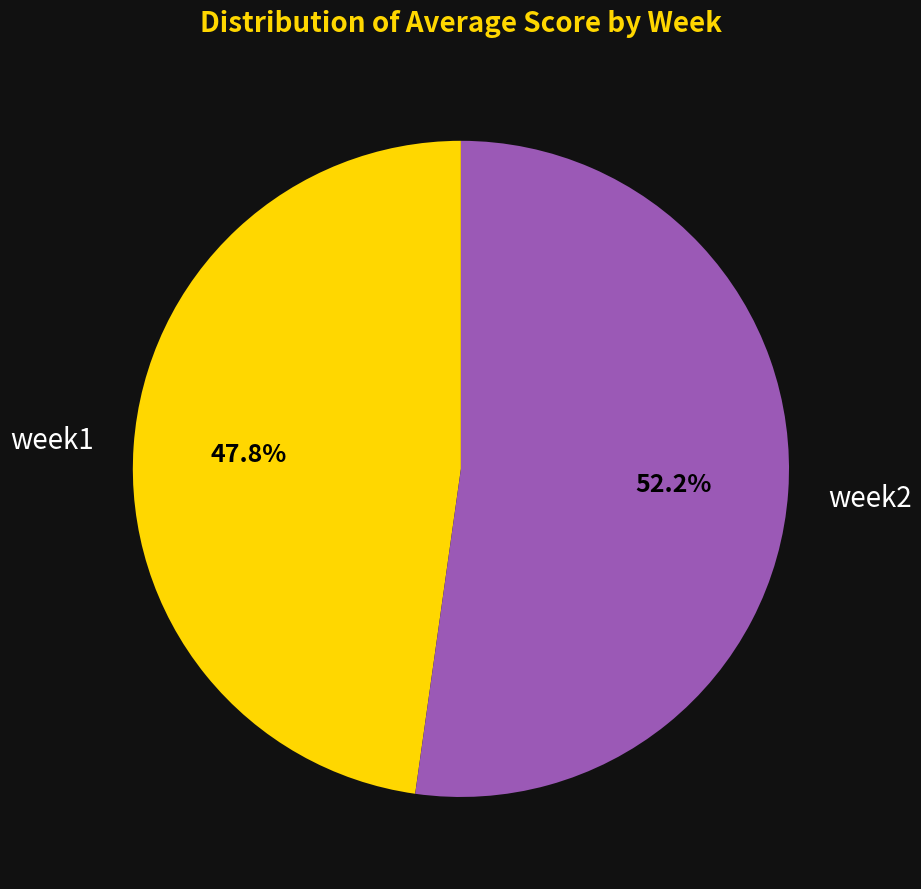

Does any single category account for the majority?

Yes